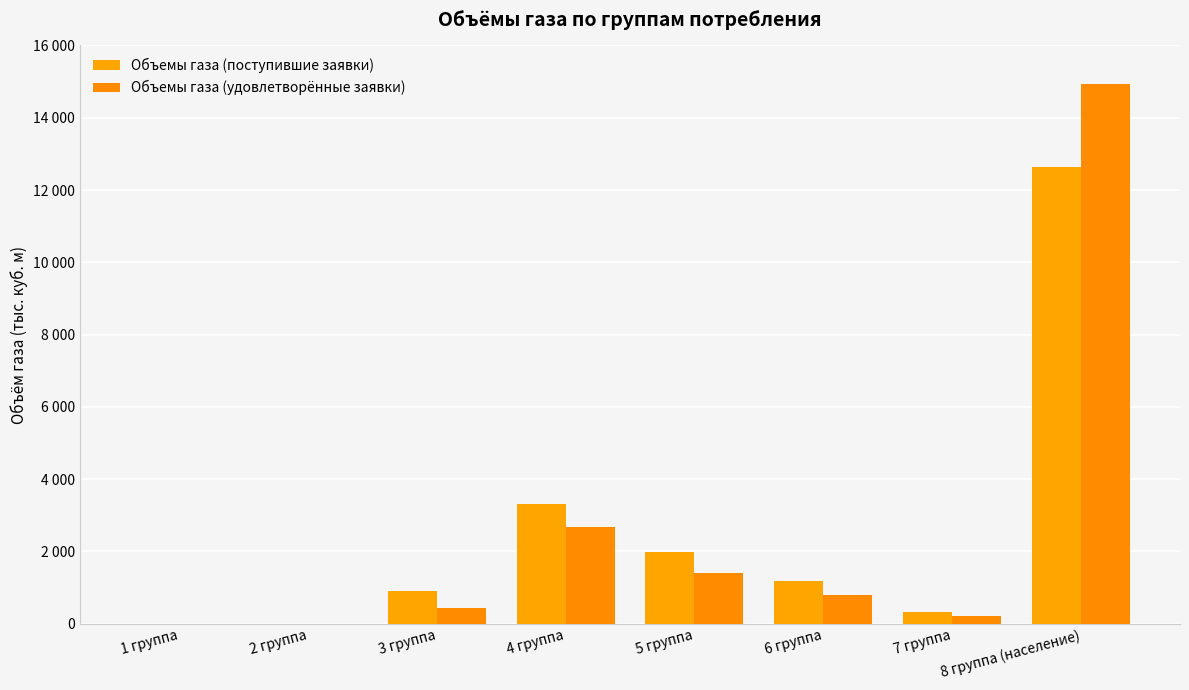

What is the label of the 8th bar from the right?

1 группа